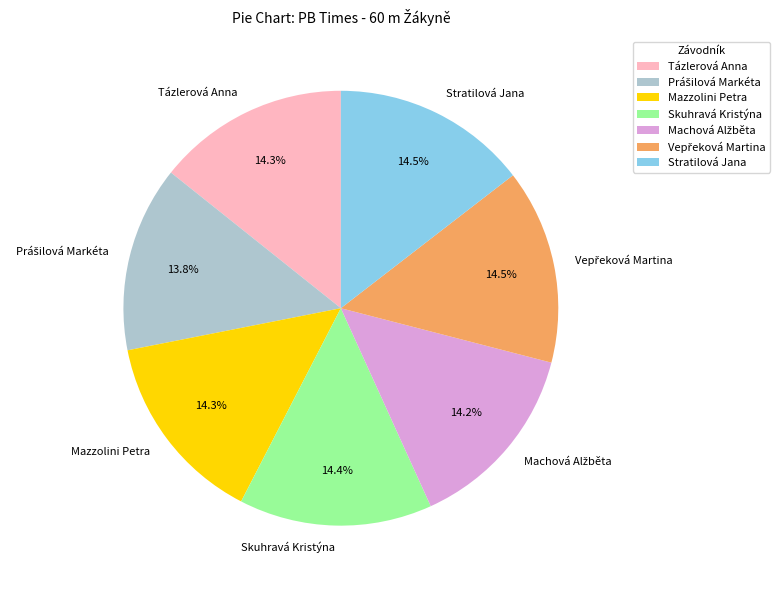

What percentage do Skuhravá Kristýna and Mazzolini Petra together represent?

28.7%